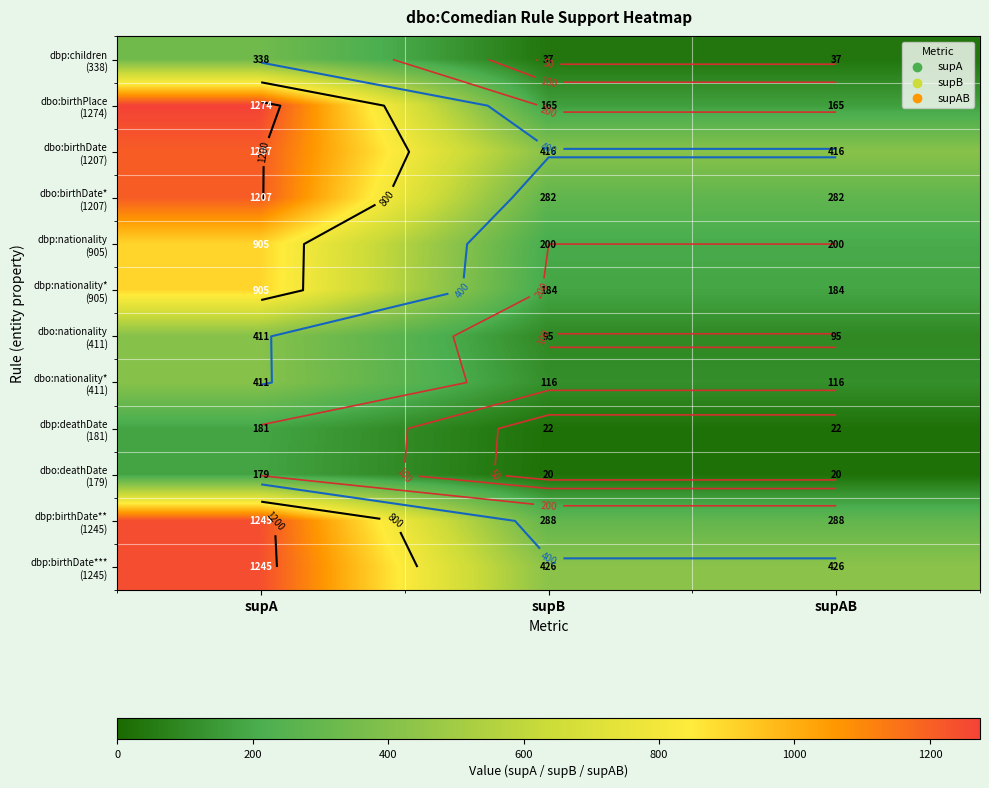

Rank the categories by dbp:deathDate (181) value from lowest to highest.

supB, supAB, supA